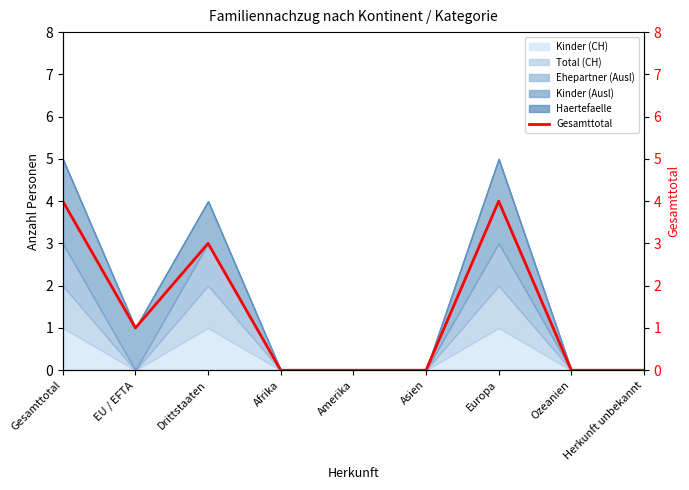

Where is the first local minimum?

EU / EFTA